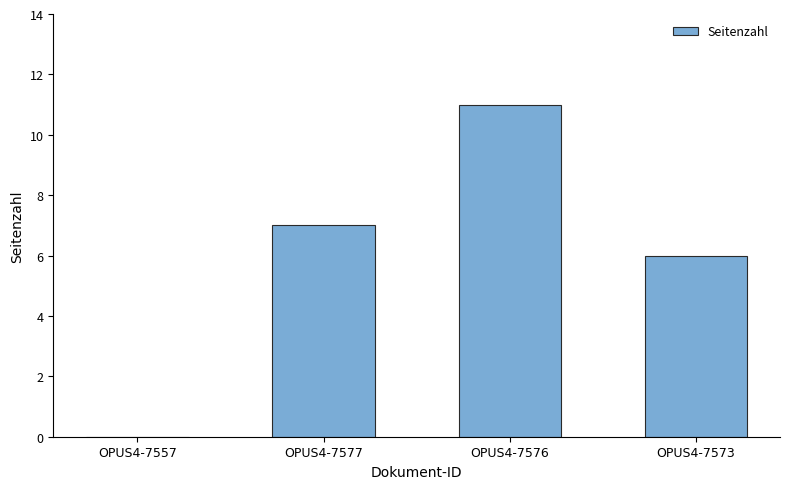

The value at OPUS4-7573 is 10. True or false?

False